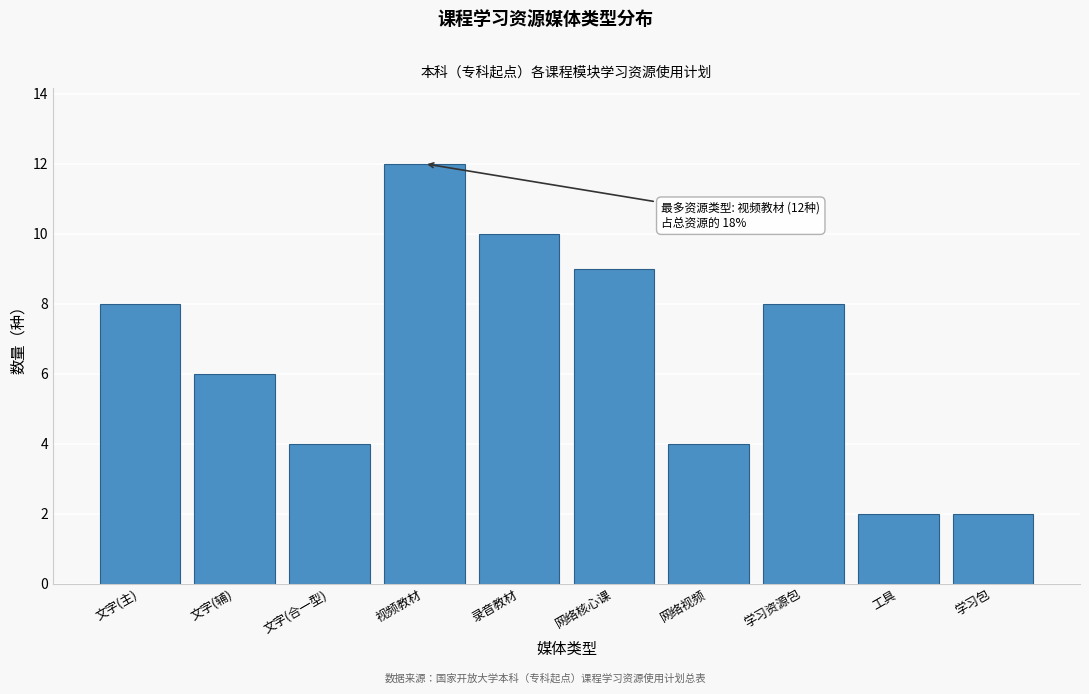

Reading left to right, extract all data points from this chart.

文字(主)=8	文字(辅)=6	文字(合一型)=4	视频教材=12	录音教材=10	网络核心课=9	网络视频=4	学习资源包=8	工具=2	学习包=2